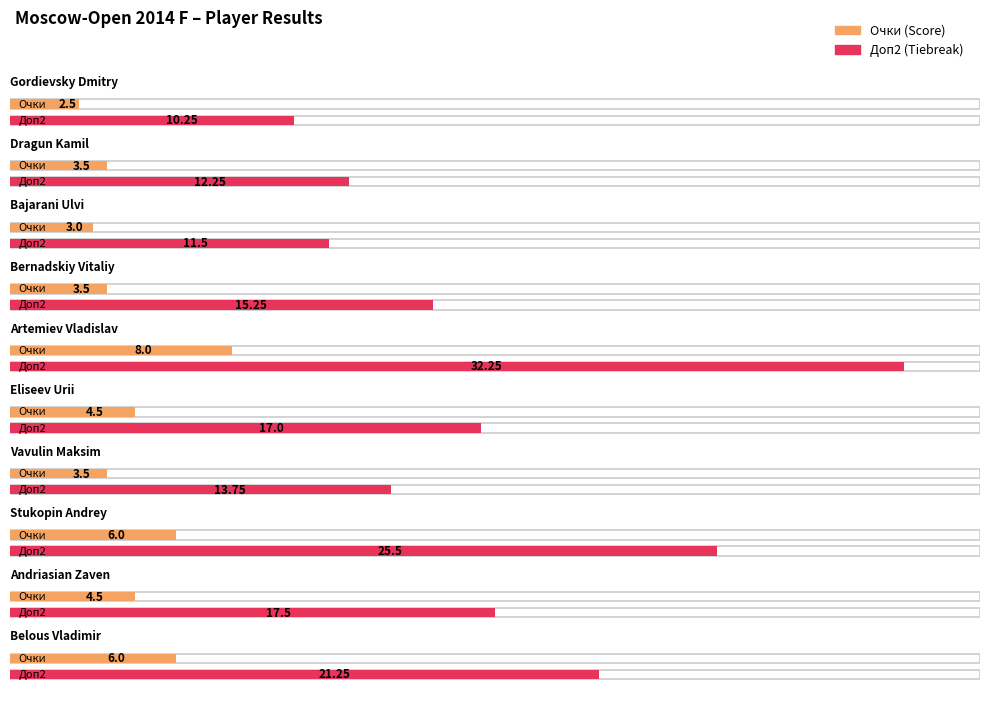

What is the spread (max minus min) of values at Belous Vladimir?

15.2